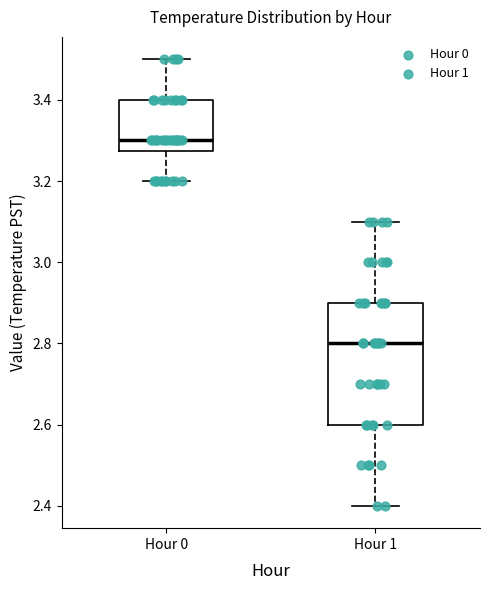

Which box's median line is the lowest?

Hour 1